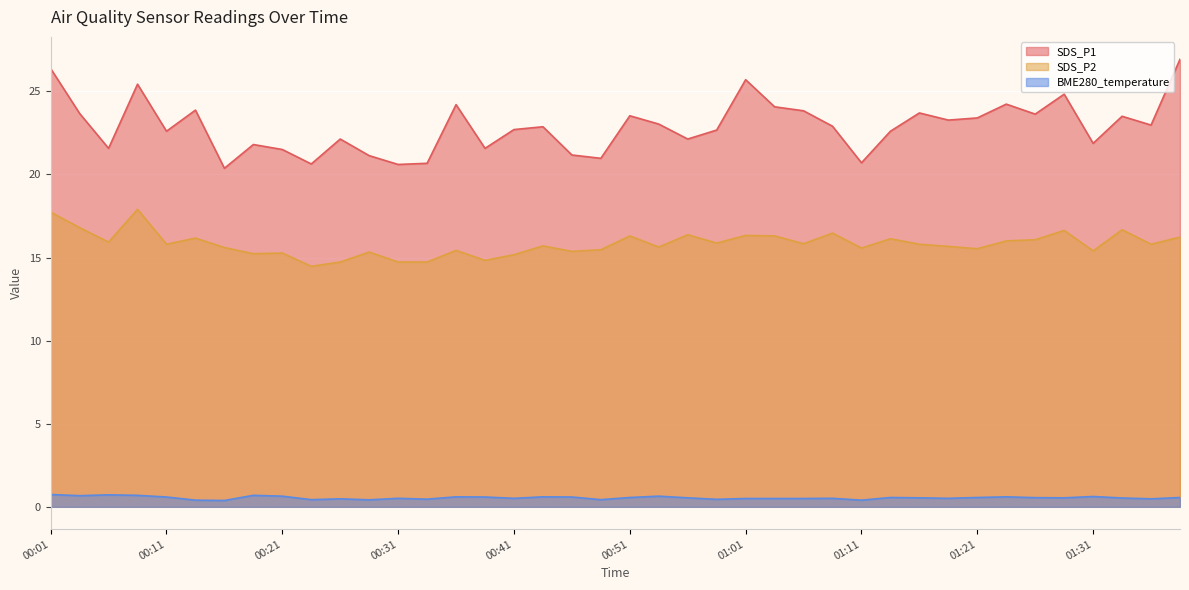

Reading right to left, what are all the values shown in this chart?

SDS_P1: 01:46=26.9	01:44=23.0	01:34=23.5	01:31=21.9	01:29=24.8	01:26=23.6	01:24=24.2	01:21=23.4	01:19=23.3	01:16=23.7	01:13=22.6	01:11=20.7	01:08=22.9	01:06=23.8	01:03=24.1	01:01=25.7	00:58=22.7	00:56=22.1	00:53=23.0	00:51=23.5	00:48=21.0	00:46=21.2	00:43=22.9	00:41=22.7	00:38=21.6	00:36=24.2	00:33=20.7	00:31=20.6	00:28=21.1	00:26=22.1	00:23=20.6	00:21=21.5	00:18=21.8	00:16=20.4	00:13=23.9	00:11=22.6	00:08=25.4	00:06=21.6	00:03=23.7	00:01=26.4
SDS_P2: 01:46=16.2	01:44=15.8	01:34=16.7	01:31=15.4	01:29=16.6	01:26=16.1	01:24=16.0	01:21=15.5	01:19=15.7	01:16=15.8	01:13=16.1	01:11=15.6	01:08=16.5	01:06=15.8	01:03=16.3	01:01=16.3	00:58=15.9	00:56=16.4	00:53=15.6	00:51=16.3	00:48=15.5	00:46=15.4	00:43=15.7	00:41=15.2	00:38=14.8	00:36=15.4	00:33=14.7	00:31=14.7	00:28=15.3	00:26=14.7	00:23=14.5	00:21=15.3	00:18=15.2	00:16=15.6	00:13=16.2	00:11=15.8	00:08=17.9	00:06=15.9	00:03=16.8	00:01=17.7
BME280_temperature: 01:46=0.6	01:44=0.5	01:34=0.5	01:31=0.6	01:29=0.5	01:26=0.6	01:24=0.6	01:21=0.6	01:19=0.5	01:16=0.5	01:13=0.6	01:11=0.4	01:08=0.5	01:06=0.5	01:03=0.5	01:01=0.5	00:58=0.5	00:56=0.5	00:53=0.6	00:51=0.6	00:48=0.4	00:46=0.6	00:43=0.6	00:41=0.5	00:38=0.6	00:36=0.6	00:33=0.5	00:31=0.5	00:28=0.4	00:26=0.5	00:23=0.4	00:21=0.6	00:18=0.7	00:16=0.4	00:13=0.4	00:11=0.6	00:08=0.7	00:06=0.7	00:03=0.7	00:01=0.7